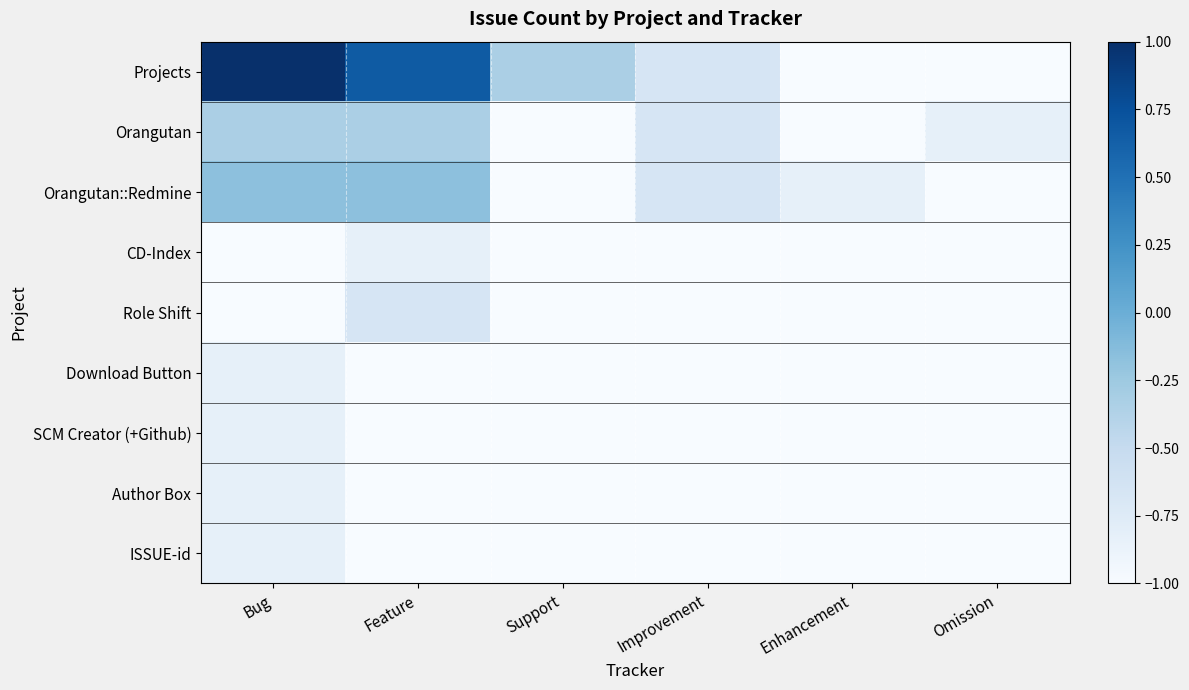

What is the total value across all series at Feature?

-5.3